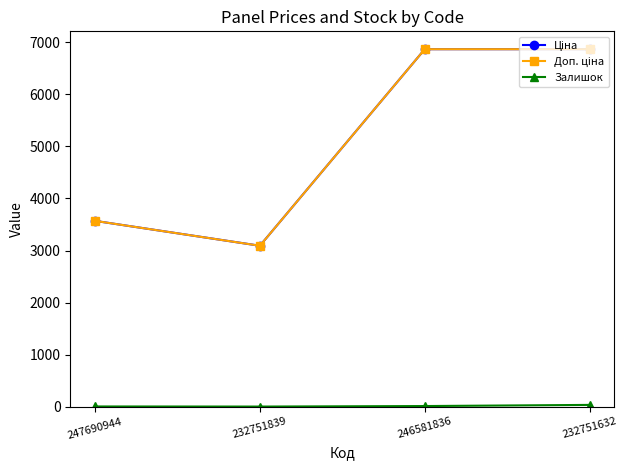

At how many categories does at least one series exceed 441?

4